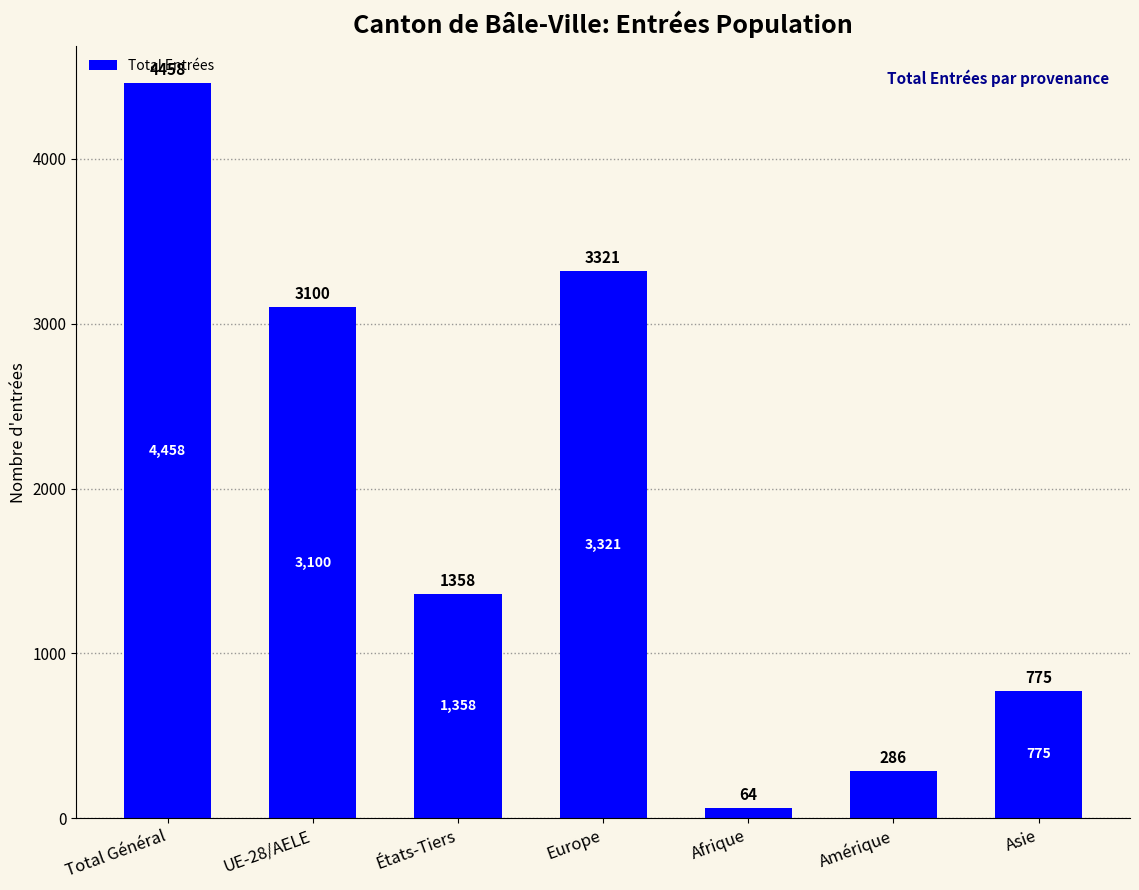

Which category has the lowest value across all series?

Afrique